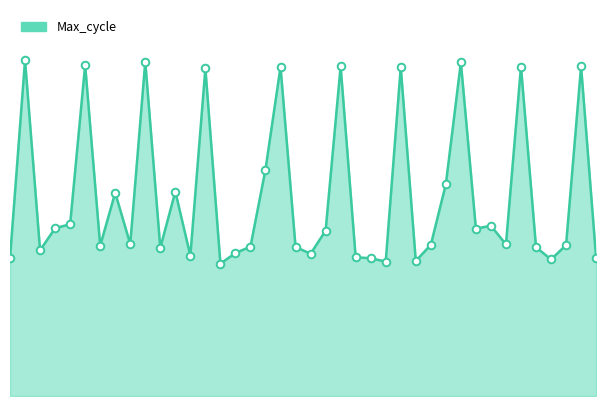

Does the chart have visible grid lines?

No